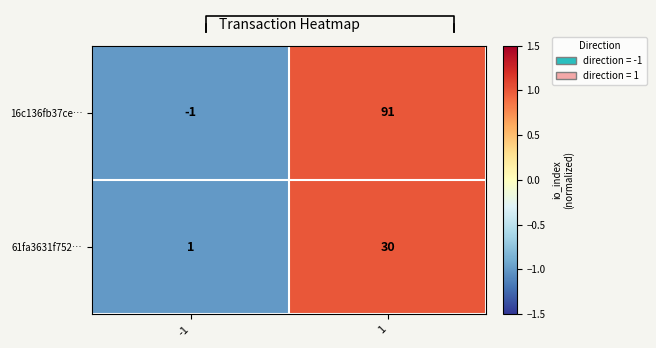

What is the highest value of the 16c136fb37ce… series?

91